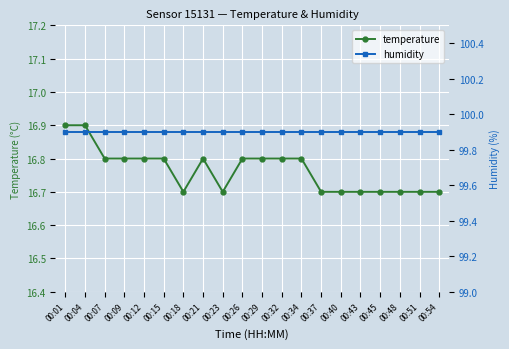

True or false: temperature has more than 0 points higher than both neighbors.

True